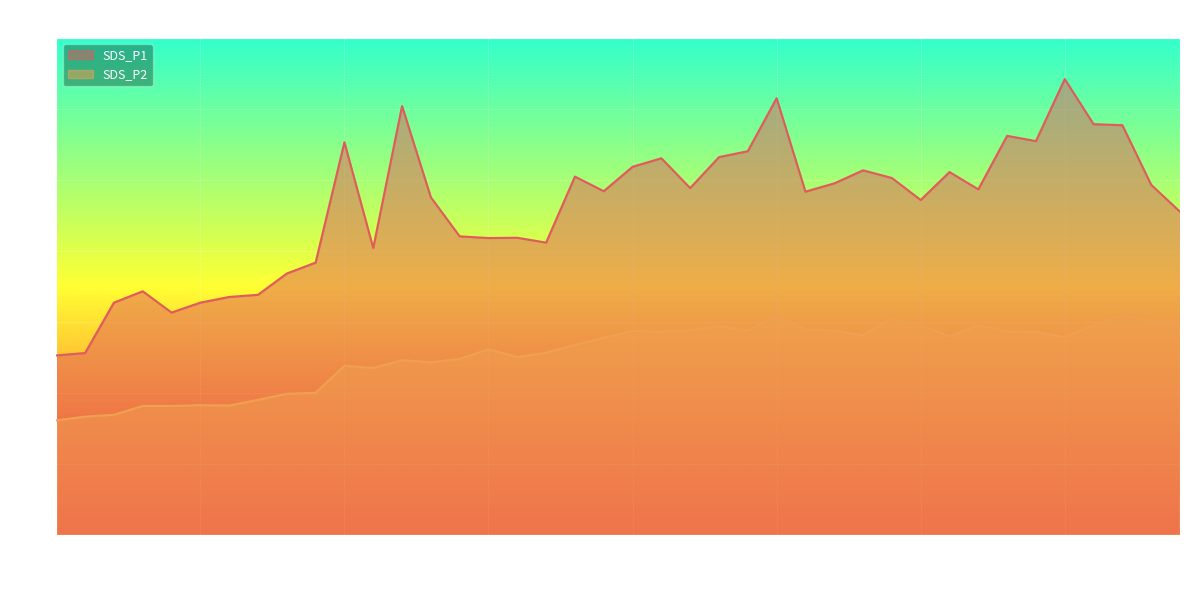

Which series has the largest range (max minus min)?

SDS_P1